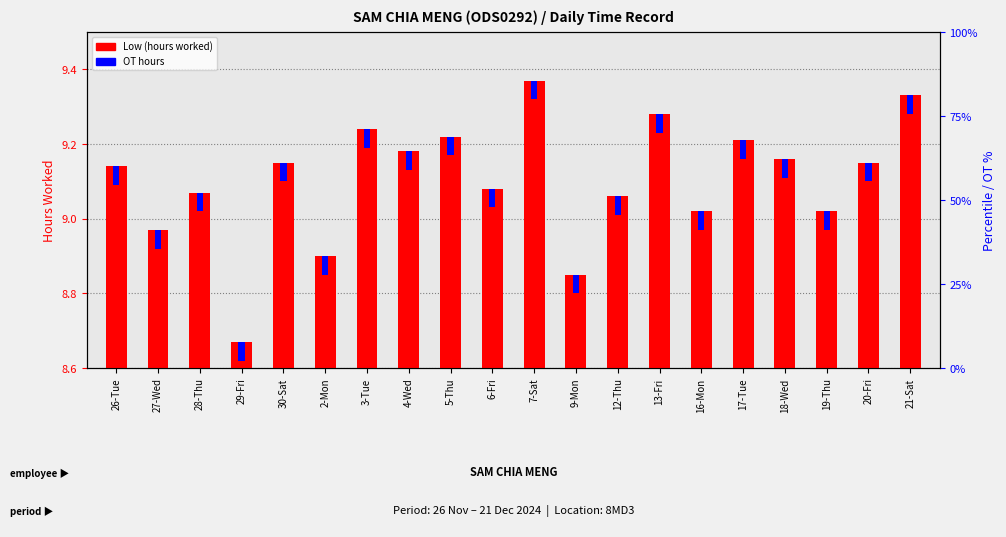

Reading left to right, what are all the values shown in this chart?

Low (hours worked): 26-Tue=9.1	27-Wed=9.0	28-Thu=9.1	29-Fri=8.7	30-Sat=9.2	2-Mon=8.9	3-Tue=9.2	4-Wed=9.2	5-Thu=9.2	6-Fri=9.1	7-Sat=9.4	9-Mon=8.8	12-Thu=9.1	13-Fri=9.3	16-Mon=9.0	17-Tue=9.2	18-Wed=9.2	19-Thu=9.0	20-Fri=9.2	21-Sat=9.3
OT: 26-Tue=0.1	27-Wed=0.1	28-Thu=0.1	29-Fri=0.1	30-Sat=0.1	2-Mon=0.1	3-Tue=0.1	4-Wed=0.1	5-Thu=0.1	6-Fri=0.1	7-Sat=0.1	9-Mon=0.1	12-Thu=0.1	13-Fri=0.1	16-Mon=0.1	17-Tue=0.1	18-Wed=0.1	19-Thu=0.1	20-Fri=0.1	21-Sat=0.1